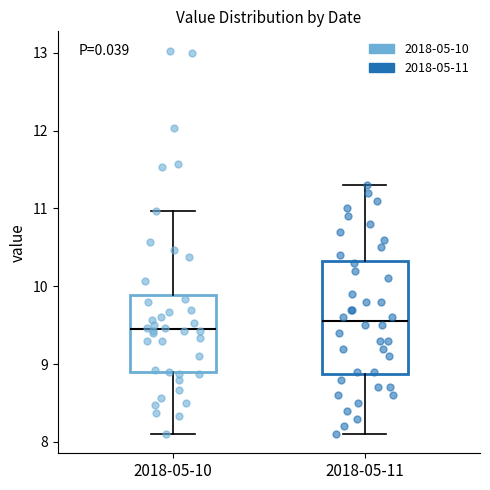

Which box is the tallest, from its lower edge to its upper edge?

2018-05-11